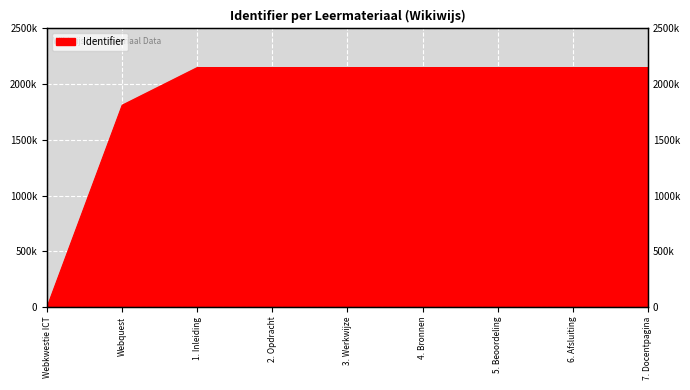

What is the difference between the second highest and minimum values?

2149026